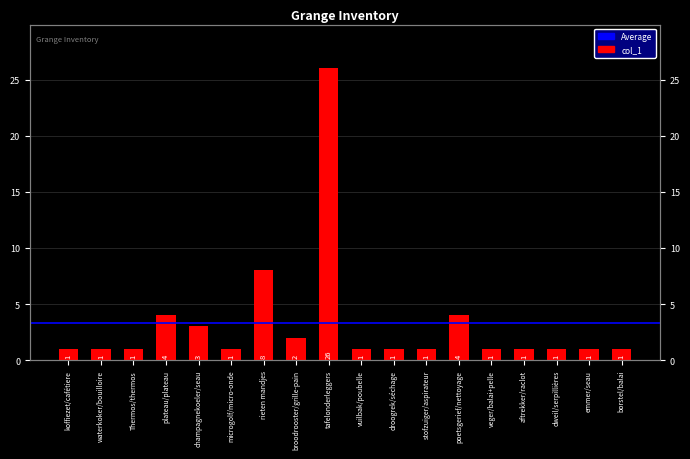

Reading left to right, transcribe all the data shown in this chart.

koffiezet/cafétiere=1	waterkoker/bouilloire=1	Thermos/thermos=1	plateau/plateau=4	champagnekoeler/seau=3	microgolf/micro-onde=1	rieten mandjes=8	broodrooster/grille-pain=2	tafelonderleggers=26	vuilbak/poubelle=1	droogrek/séchage=1	stofzuiger/aspirateur=1	poetsgerief/nettoyage=4	veger/balai+pelle=1	aftrekker/raclot=1	dweil/serpillières=1	emmer/seau=1	borstel/balai=1